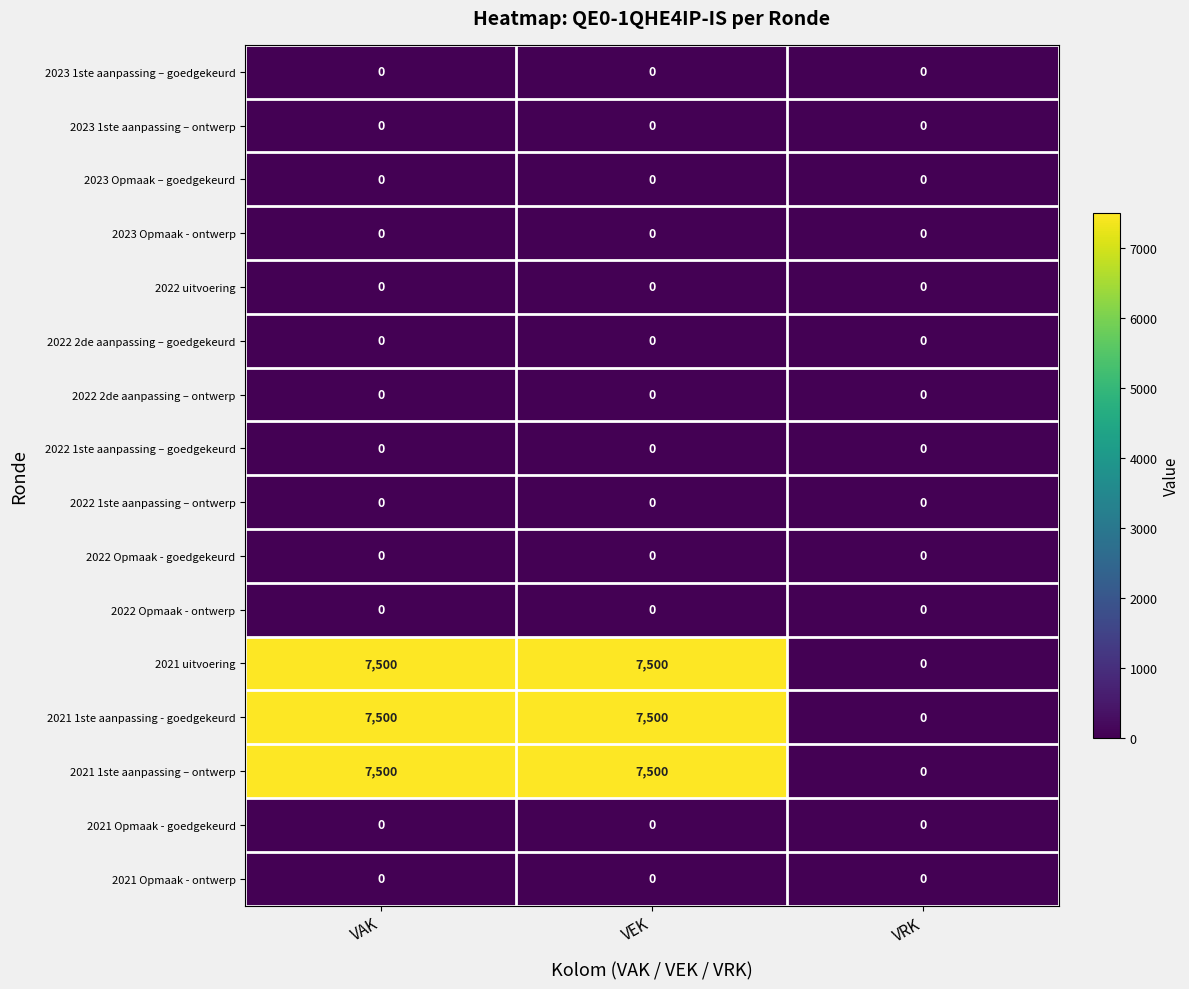

What is the greatest value displayed?

7500